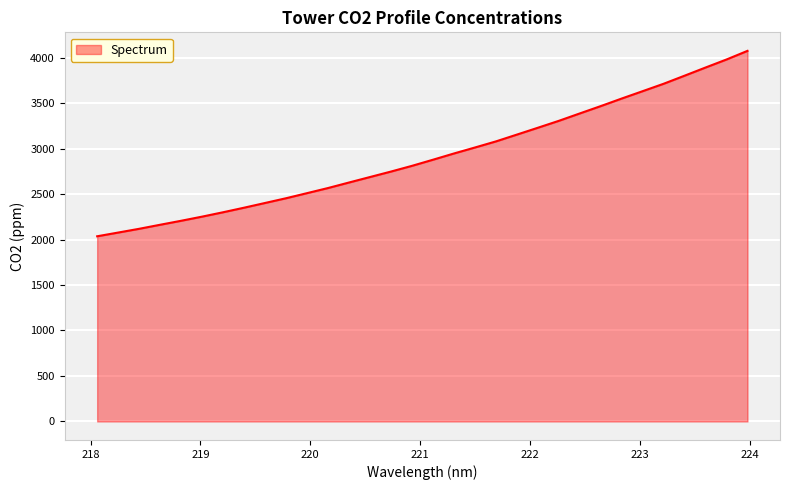

What is the maximum value shown in the chart?

4074.0